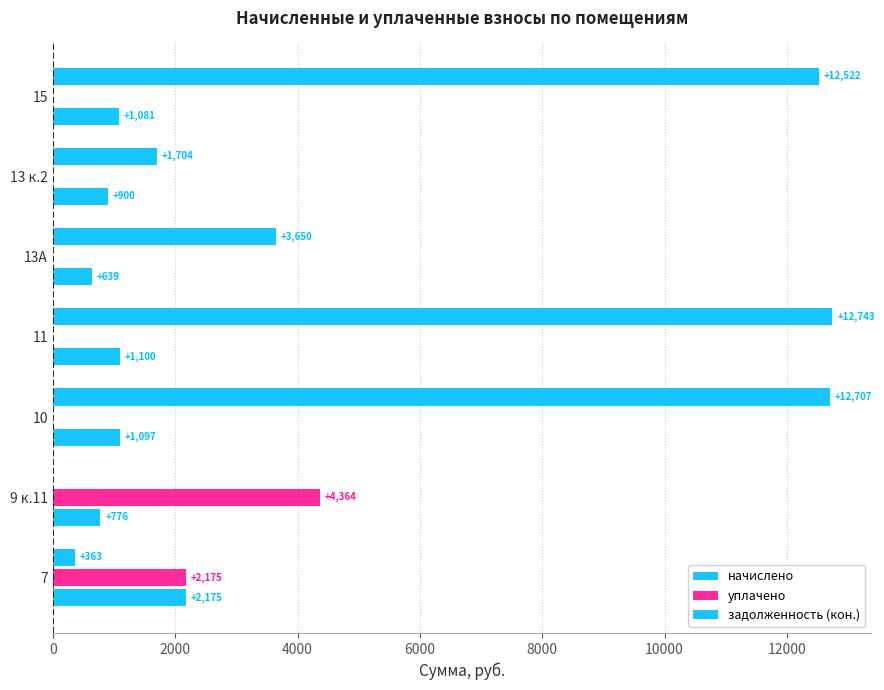

How many distinct data groups are displayed?

3